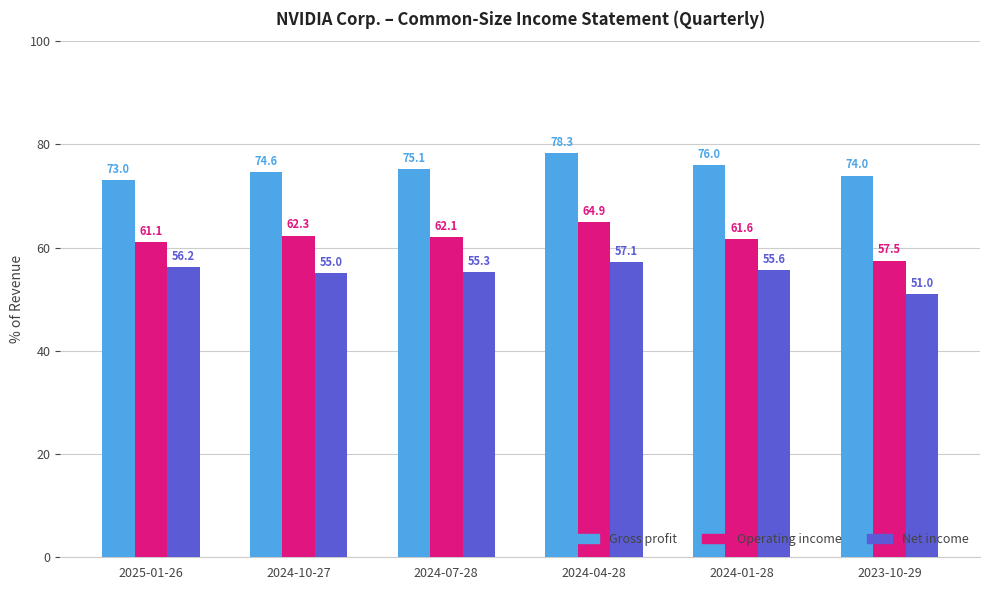

How many bars are there in total?

18